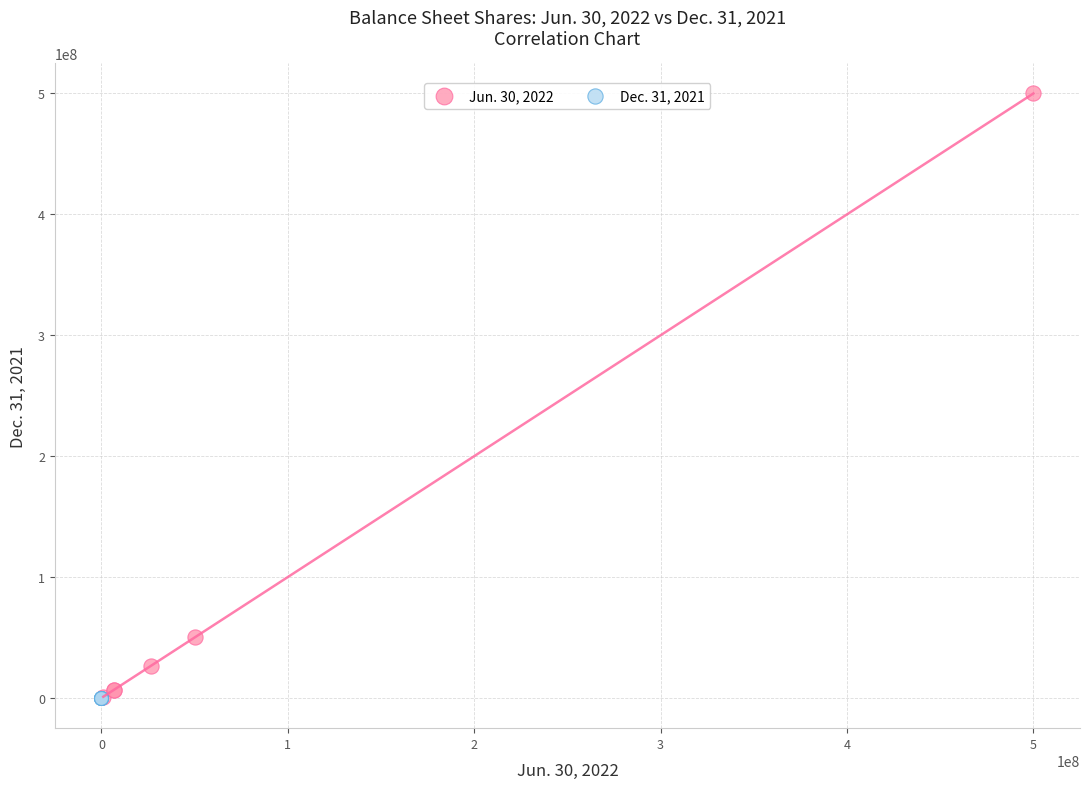

Which series has the largest Y range (max minus min)?

Jun. 30, 2022